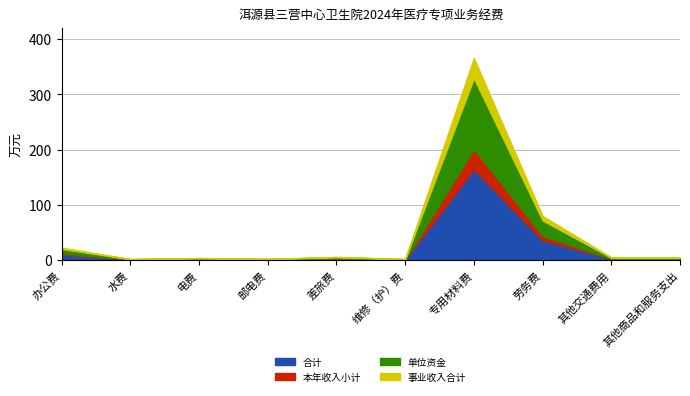

Which category has the lowest value across all series?

水费